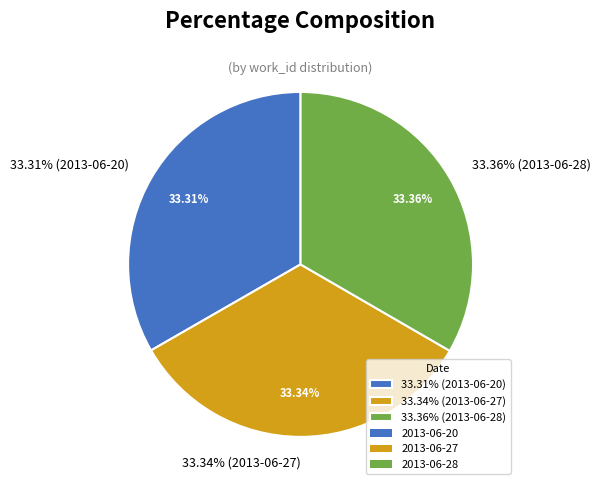

Rank the categories by value from lowest to highest.

2013-06-20, 2013-06-27, 2013-06-28